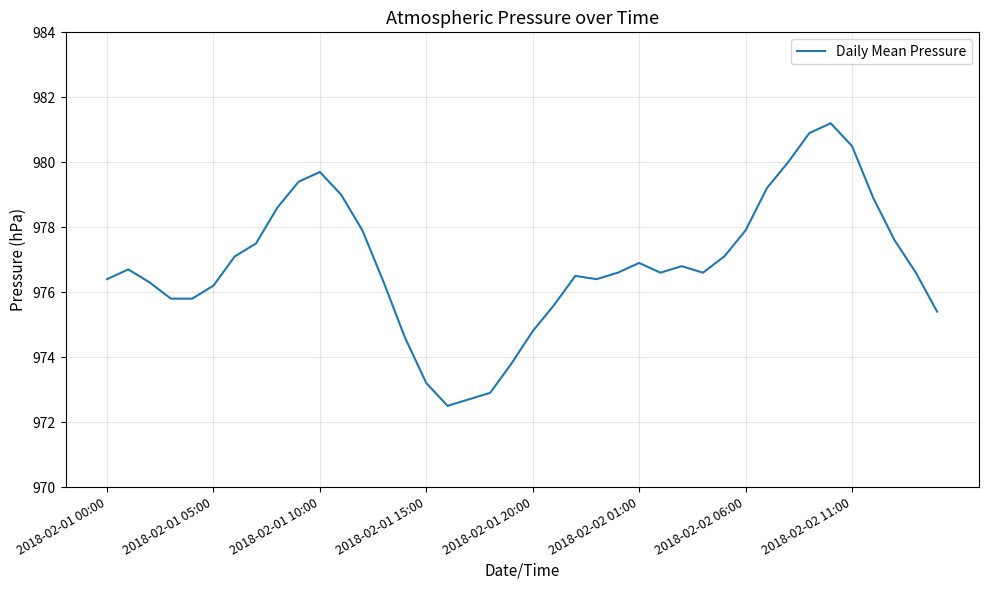

What is the minimum value shown in the chart?

972.5